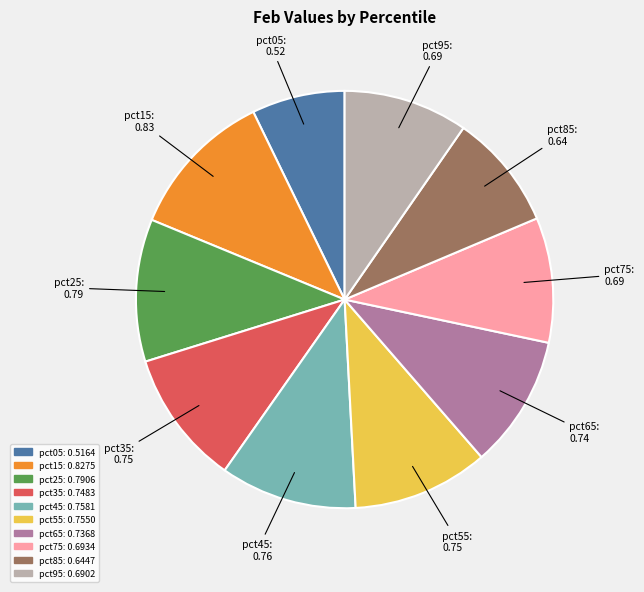

Is pct95 the majority of the pie?

No